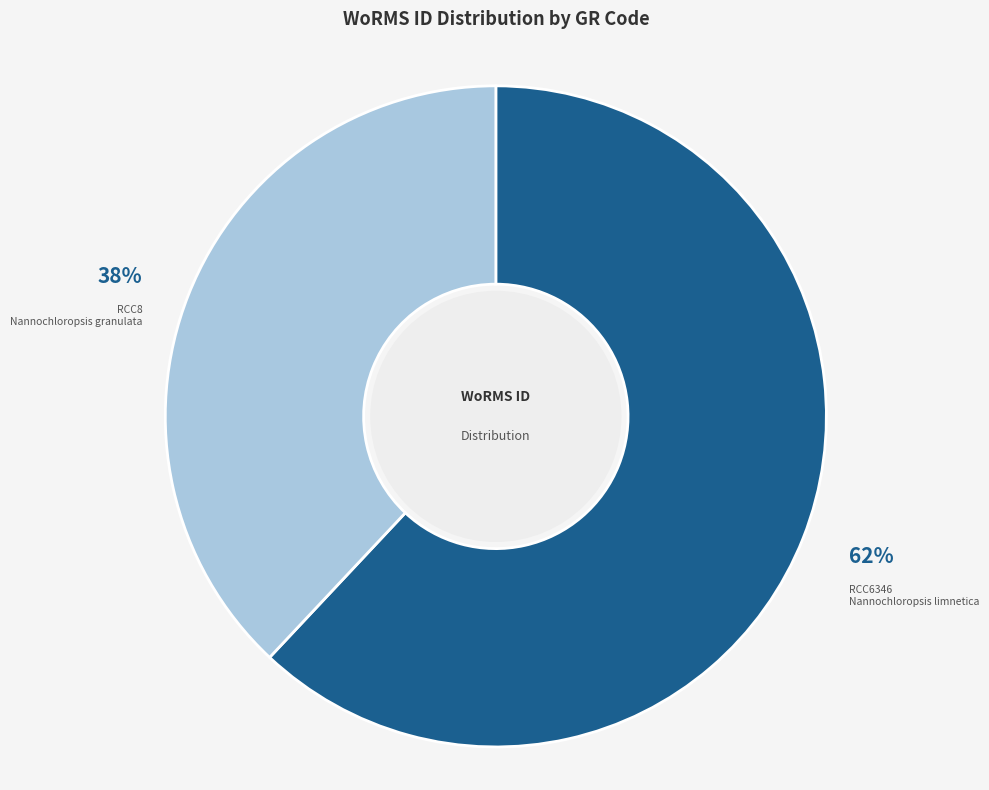

Is it true that RCC8 is 38% of the pie?

True